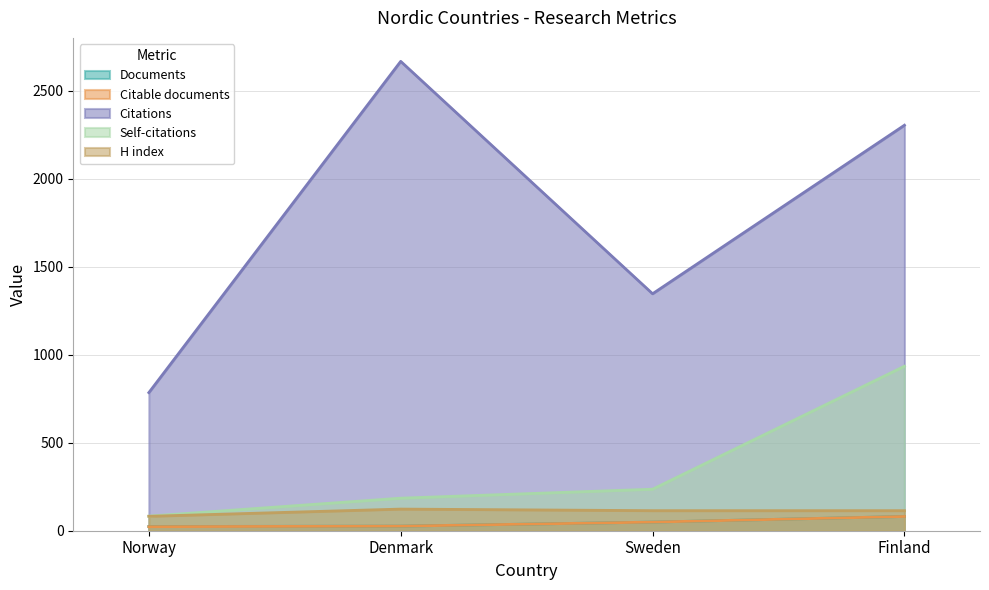

What is the average value of the Citations series?

1776